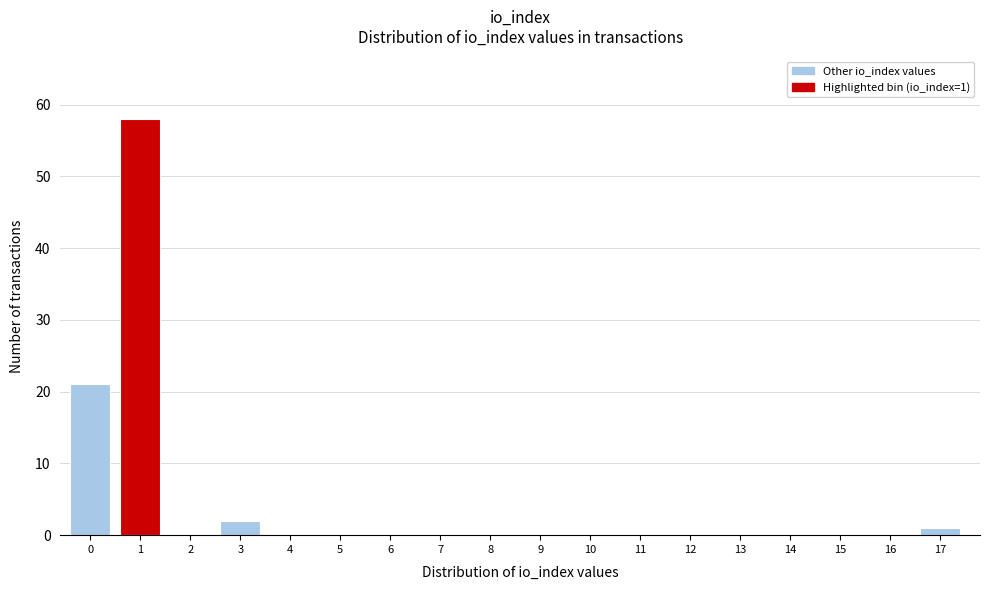

Reading right to left, list all the values displayed in this chart.

17=1	16=0	15=0	14=0	13=0	12=0	11=0	10=0	9=0	8=0	7=0	6=0	5=0	4=0	3=2	2=0	1=58	0=21